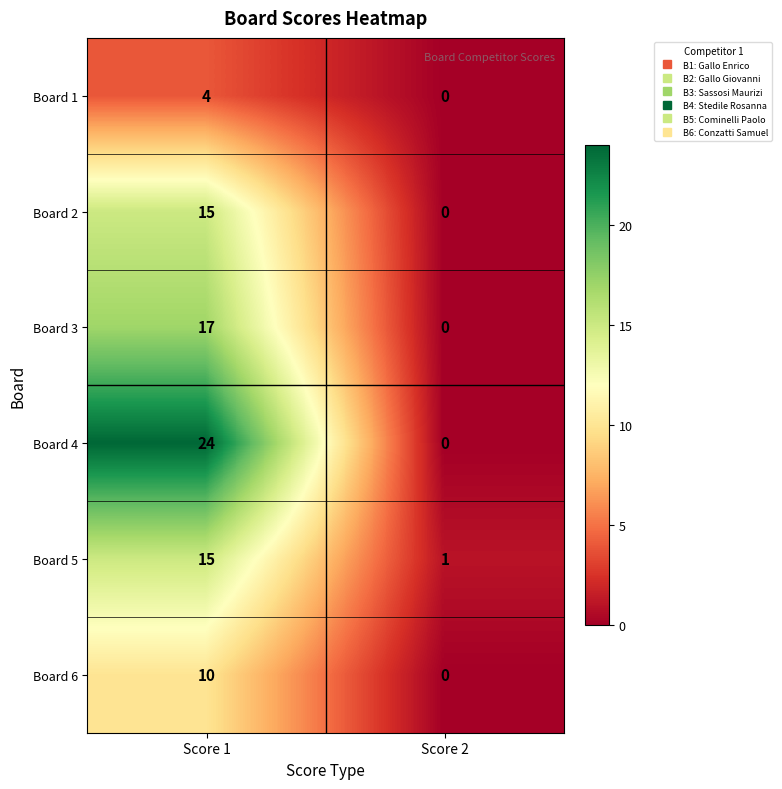

At which category is the sum across all series the highest?

Score 1